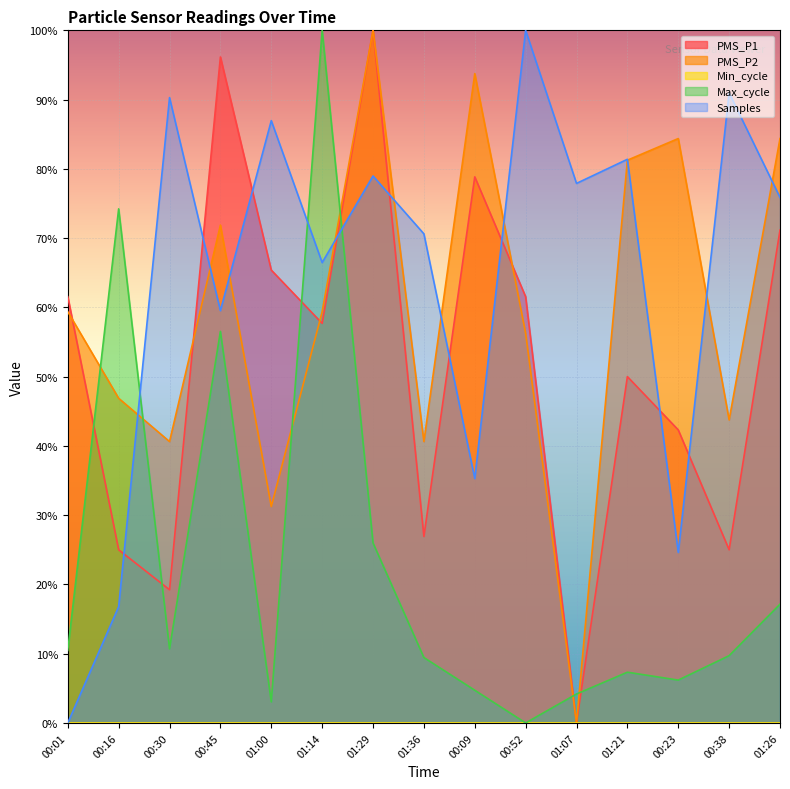

True or false: PMS_P1 and Samples cross at least once.

True